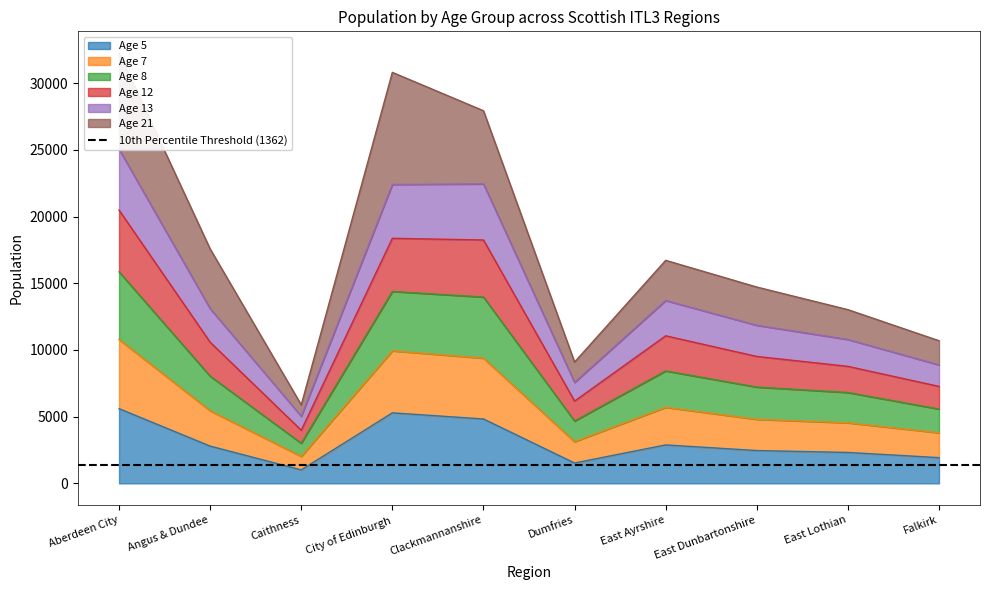

What position from the right is City of Edinburgh?

7